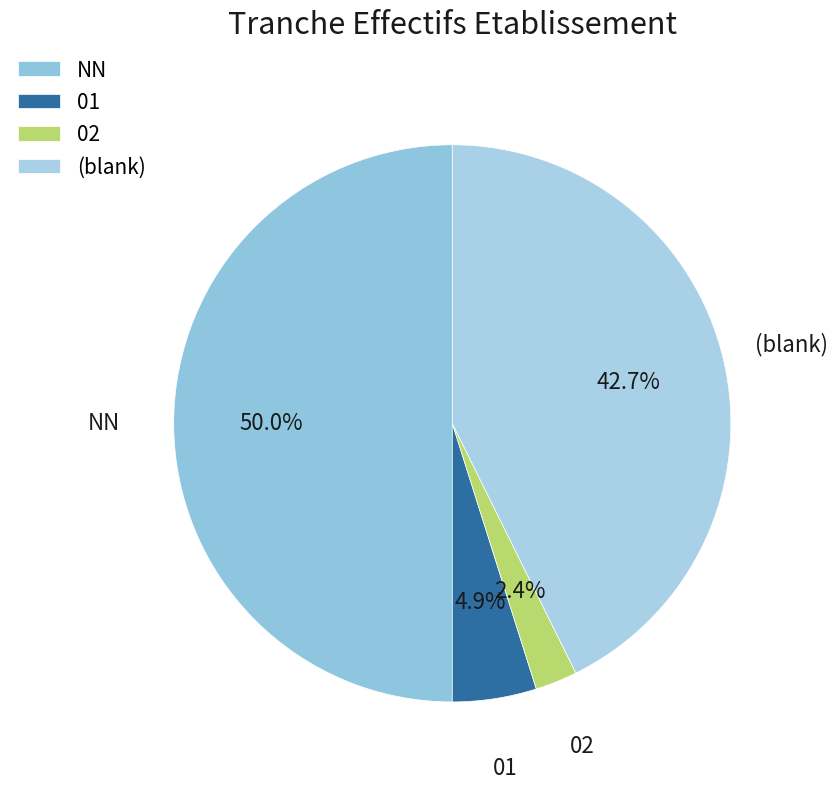

To the nearest percent, what percentage of the pie is 02?

2%